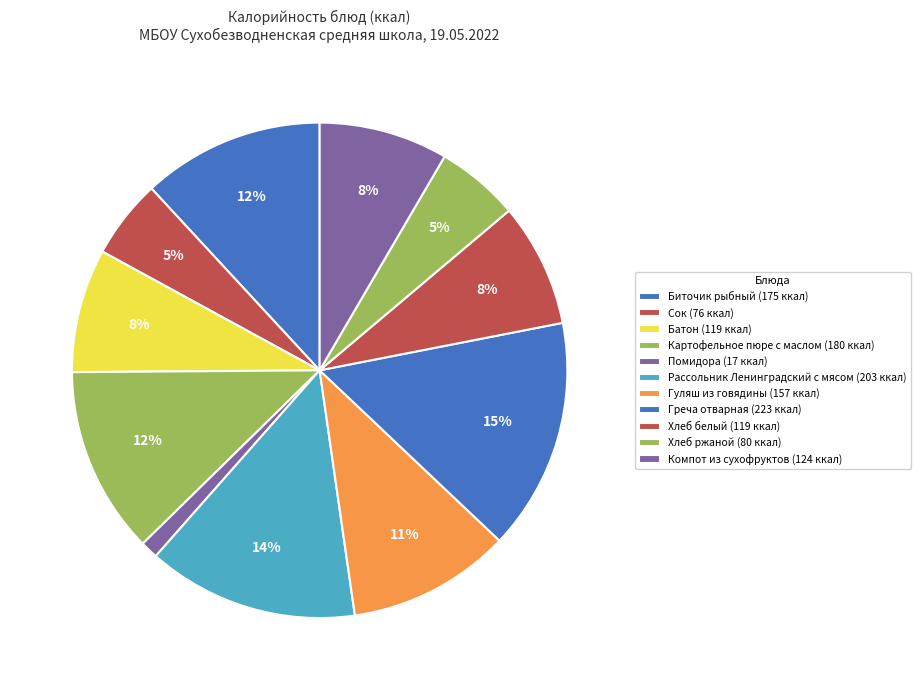

Count the number of slices in the pie.

11